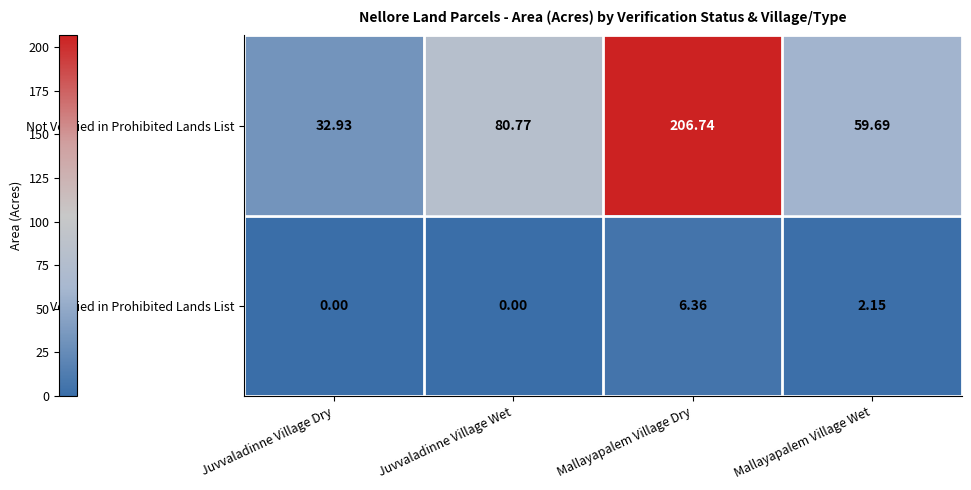

At which category is the sum across all series the highest?

Mallayapalem Village Dry